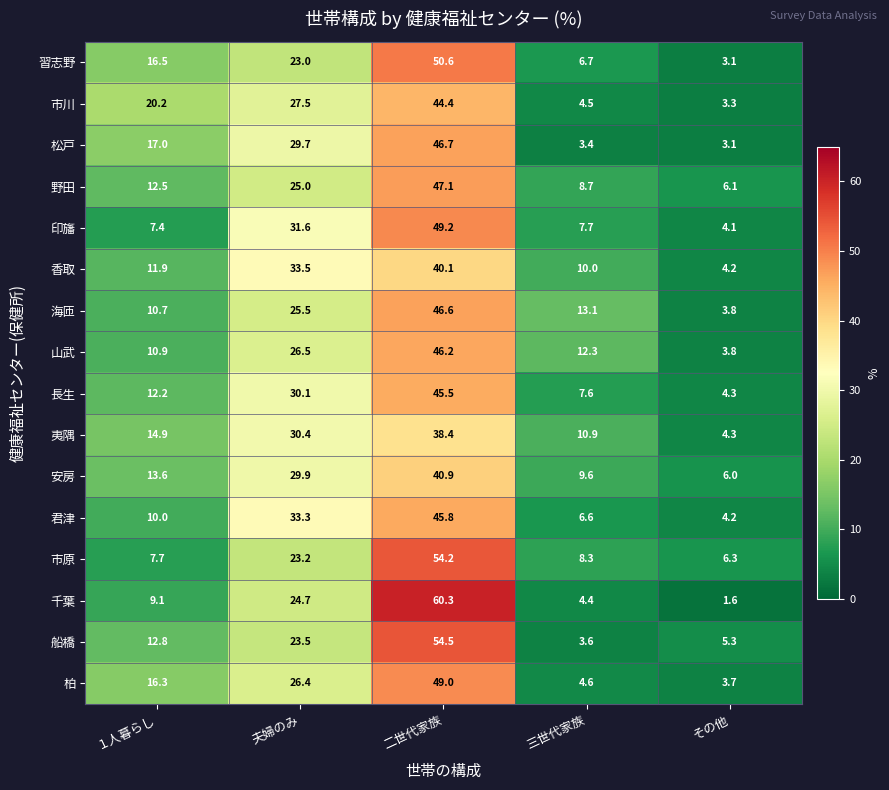

Which category has the lowest value in the 印旛 series?

その他